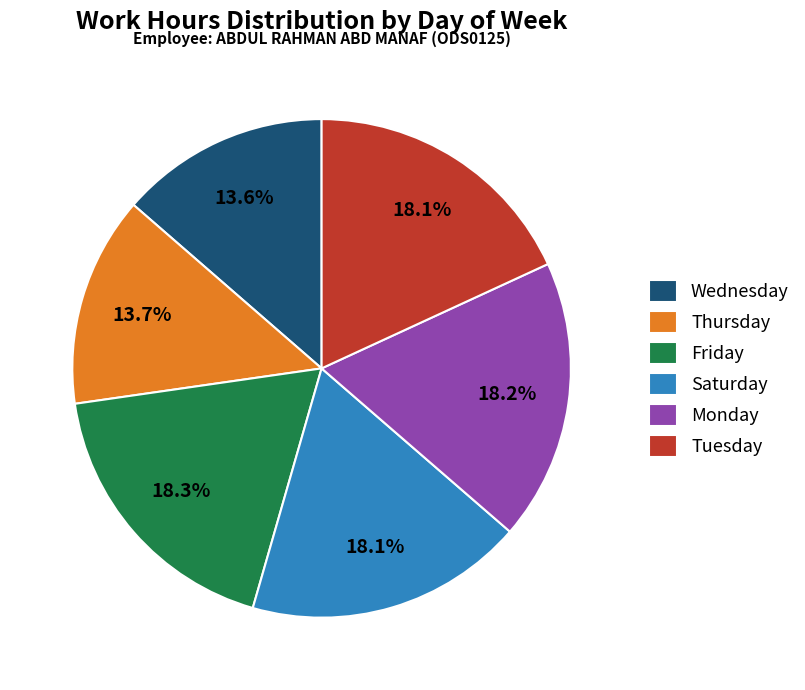

To the nearest percent, what is the average slice percentage?

17%